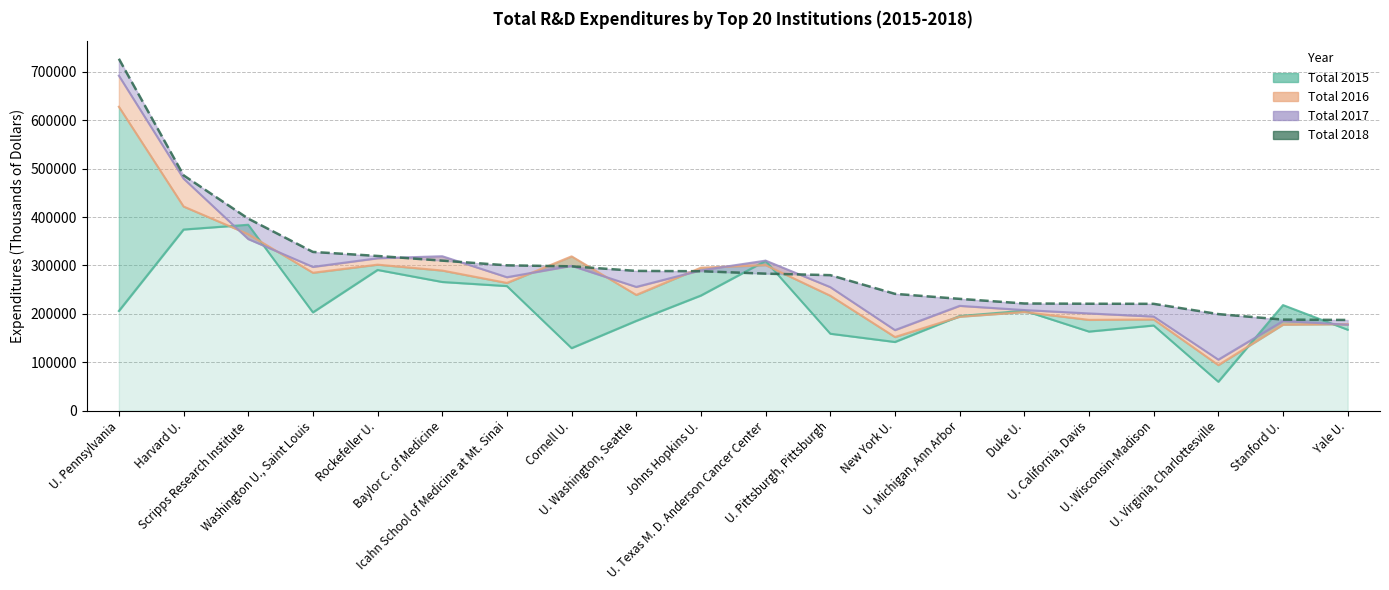

Is it true that the value at New York U. is 340888?

False